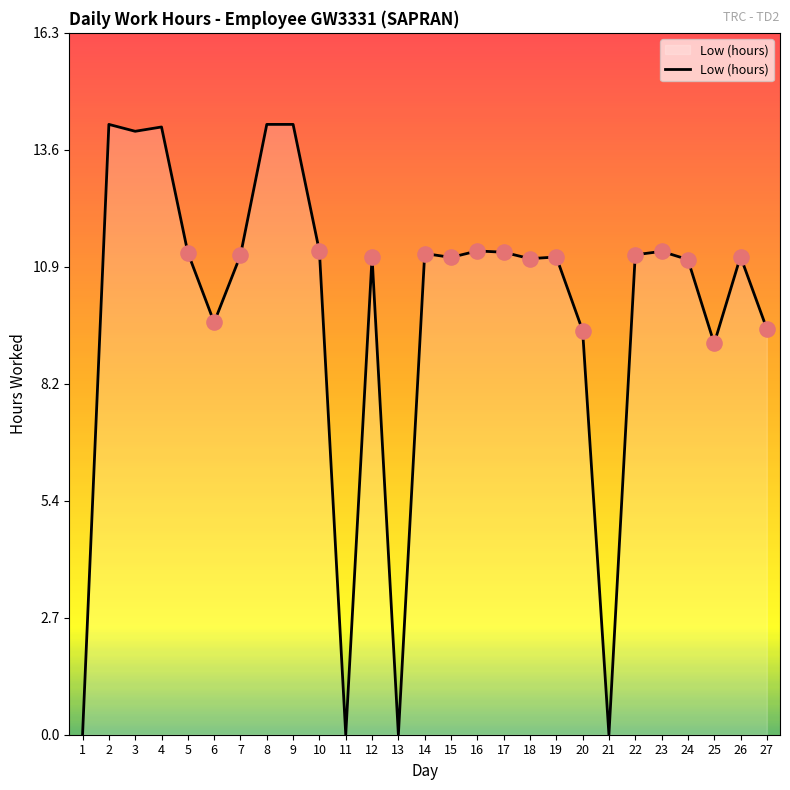

Between 6 and 16, which is larger?

16